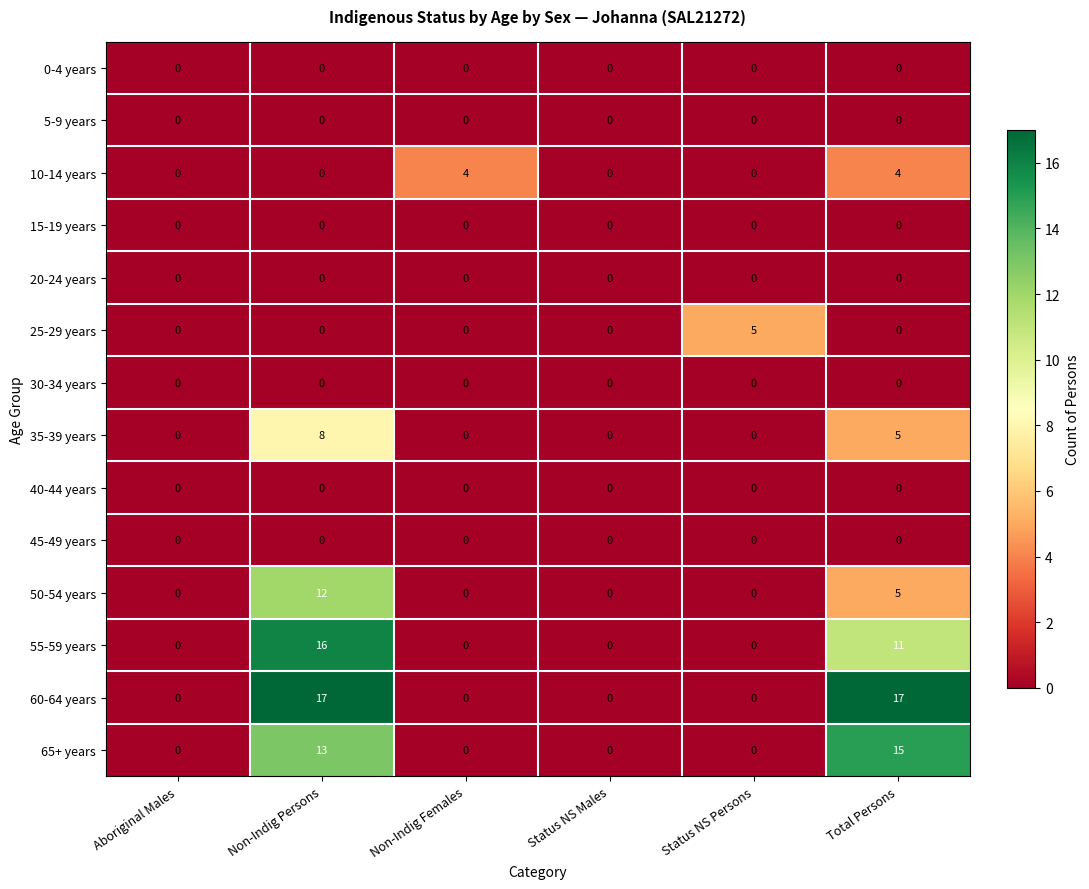

What is the maximum value shown in the chart?

17